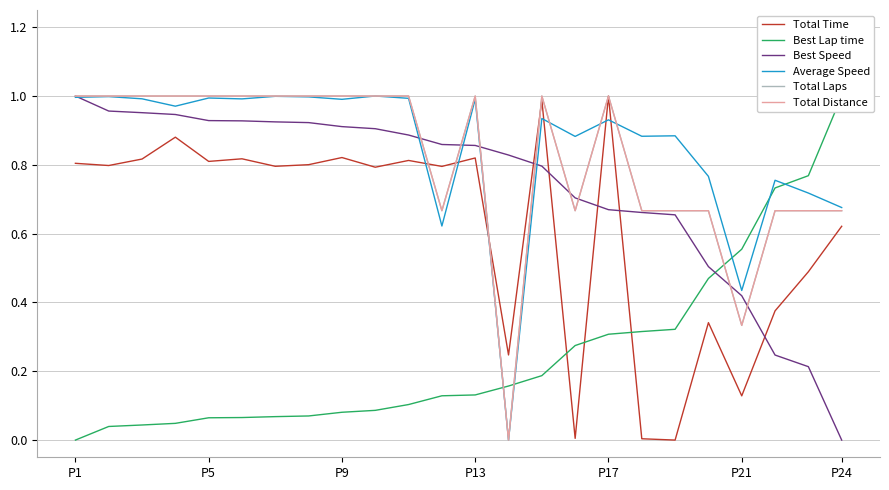

Is it true that Total Laps equals 1.1 at 18?

False